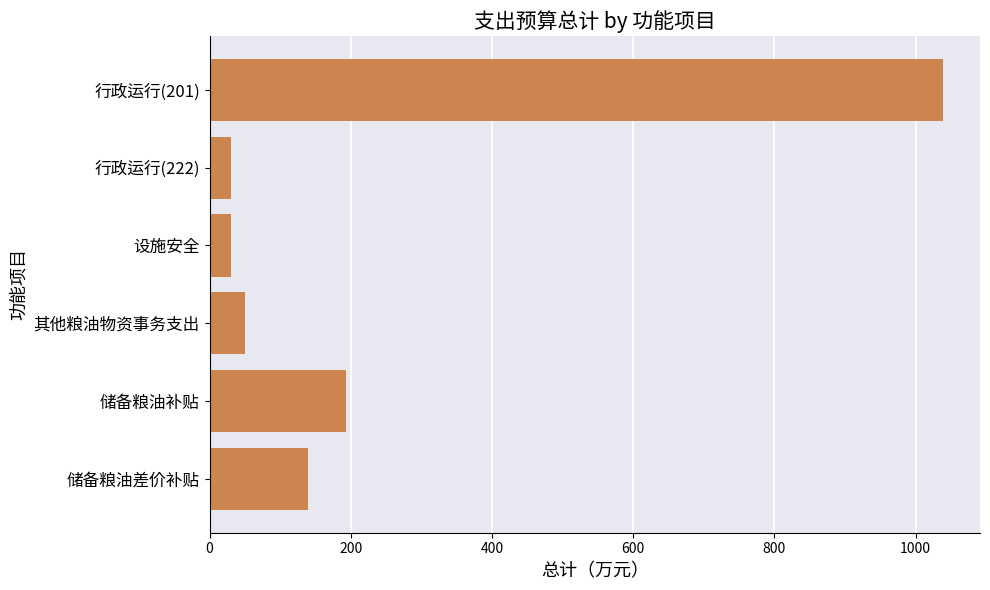

Reading top to bottom, what are all the values shown in this chart?

行政运行(201)=1039.3	行政运行(222)=30.0	设施安全=30.0	其他粮油物资事务支出=49.9	储备粮油补贴=193.0	储备粮油差价补贴=140.0